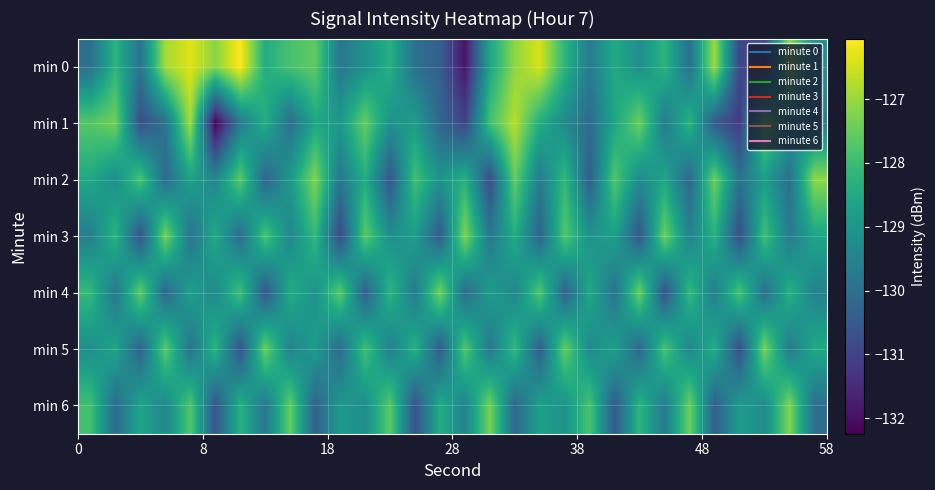

List the series in order of their peak value, lowest first.

min 4, min 5, min 3, min 6, min 2, min 1, min 0